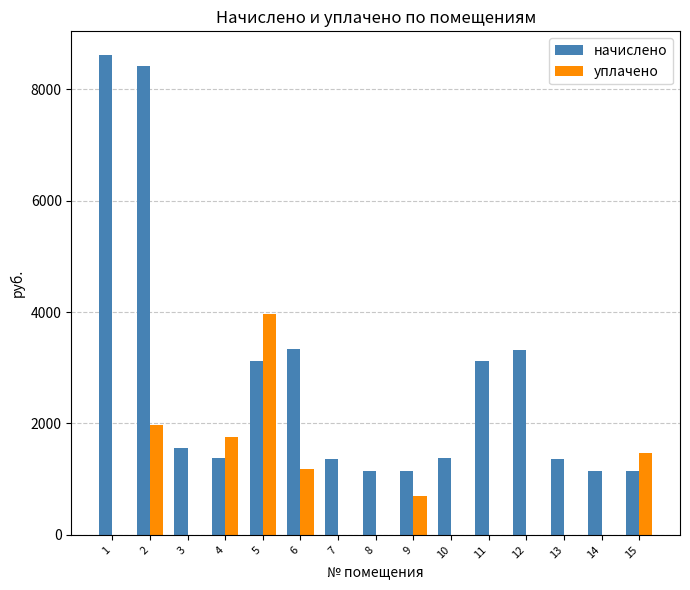

Are the bars grouped side by side (vs. stacked)?

Yes